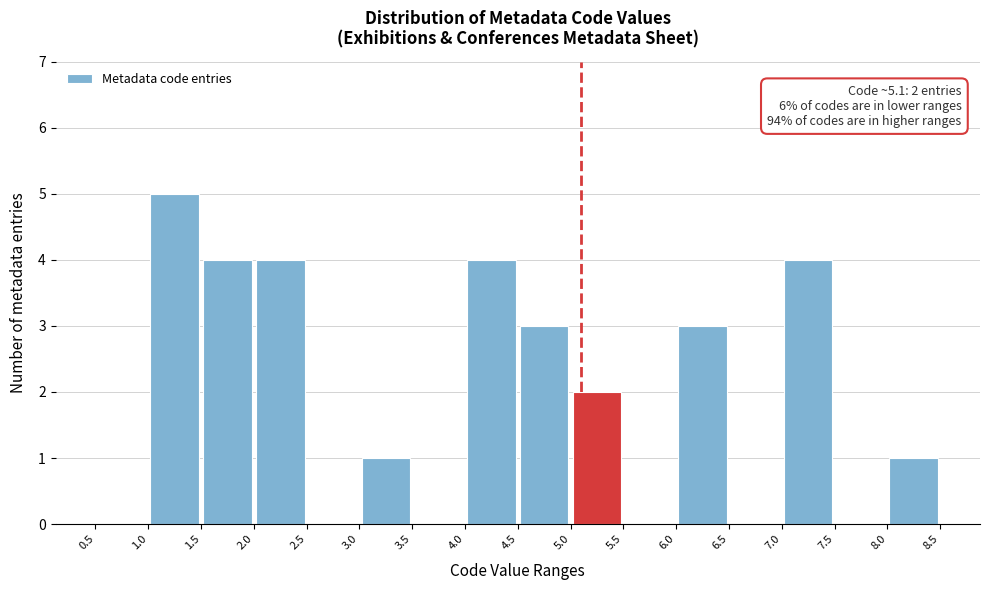

Over which range of the x-axis is the bar tallest?

1.0 to 1.5